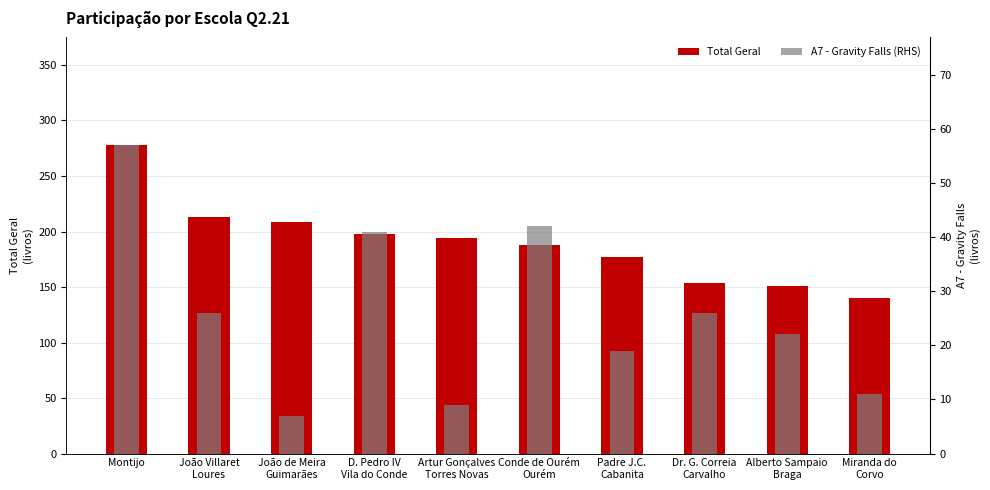

What is the label of the 1st bar from the left?

Montijo